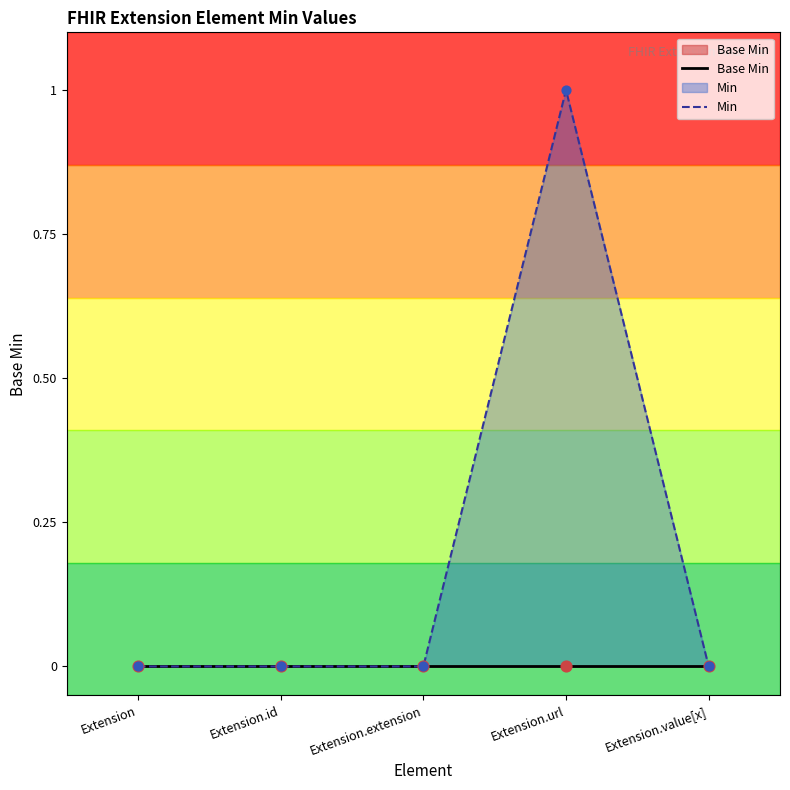

What are all the series names shown in the legend?

Base Min, Min